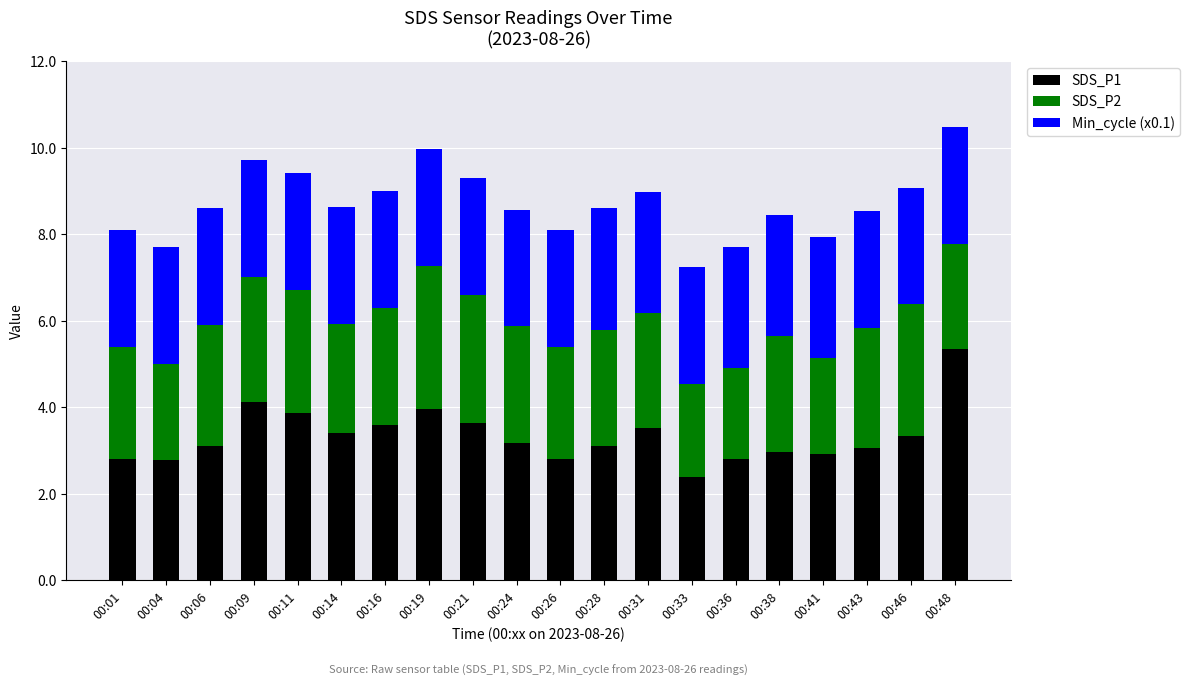

The value of SDS_P1 at 00:38 is 3.0. True or false?

True